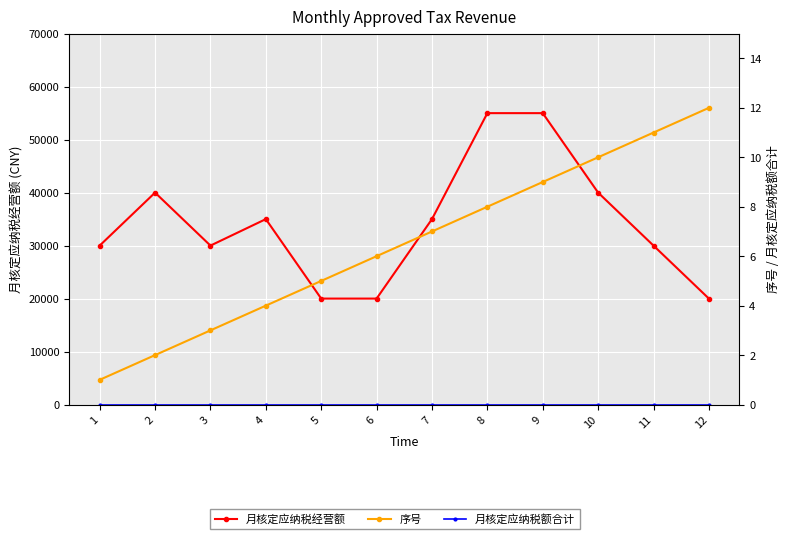

At which label does 月核定应纳税经营额 first exceed 35000?

2